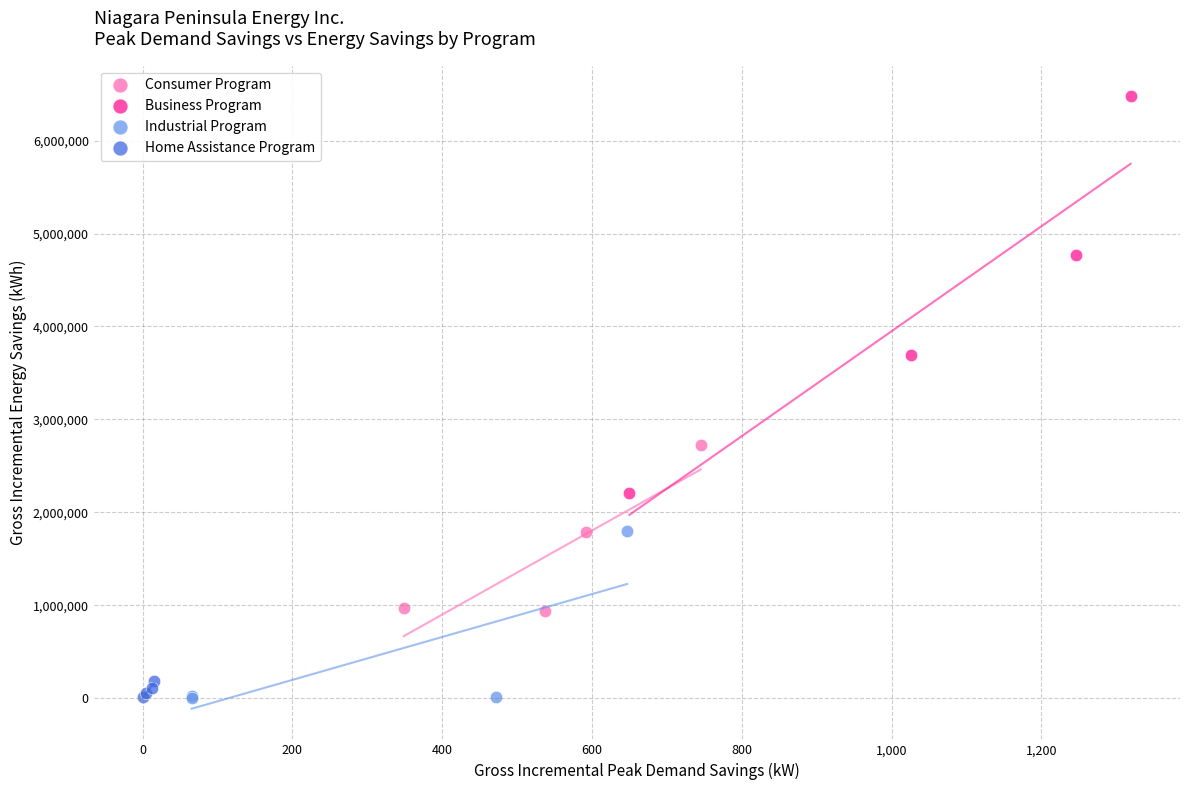

What are all the series names shown in the legend?

Consumer Program, Business Program, Industrial Program, Home Assistance Program